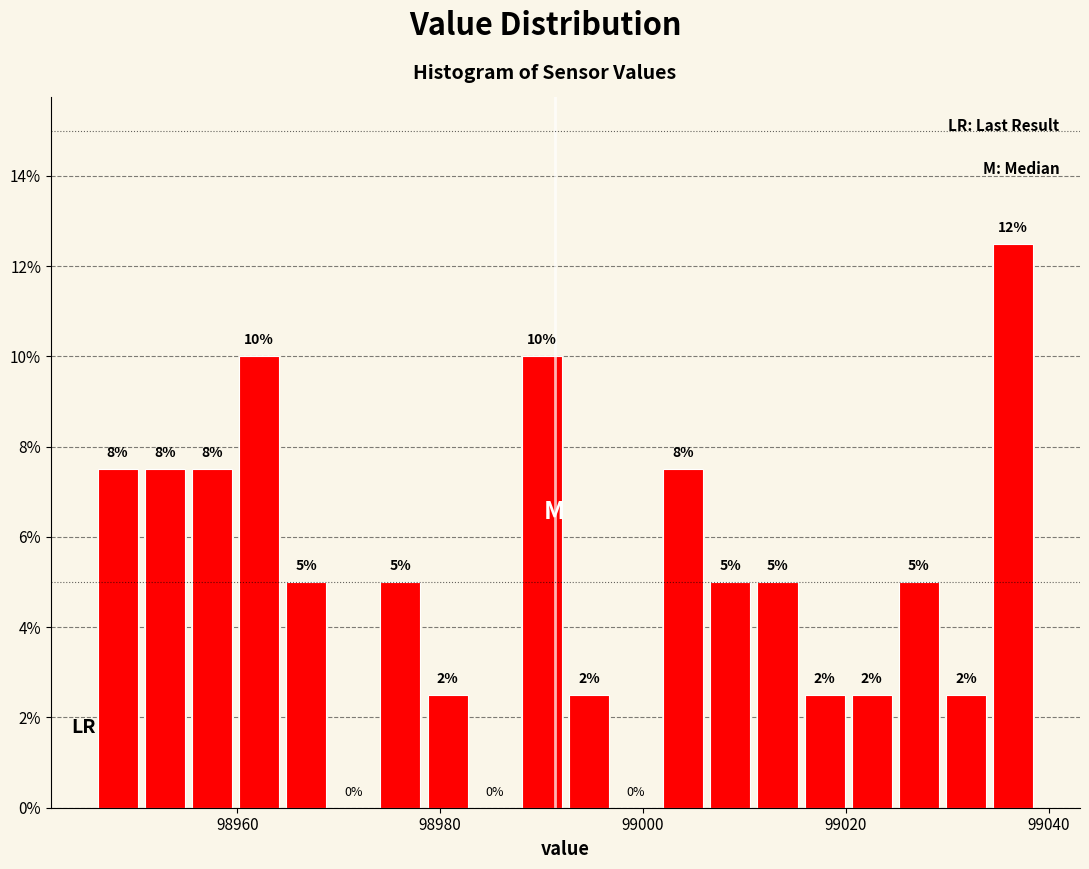

Around what value on the x-axis is the tallest bar? Give the approximate position of its centre, as read against the axis.

99036